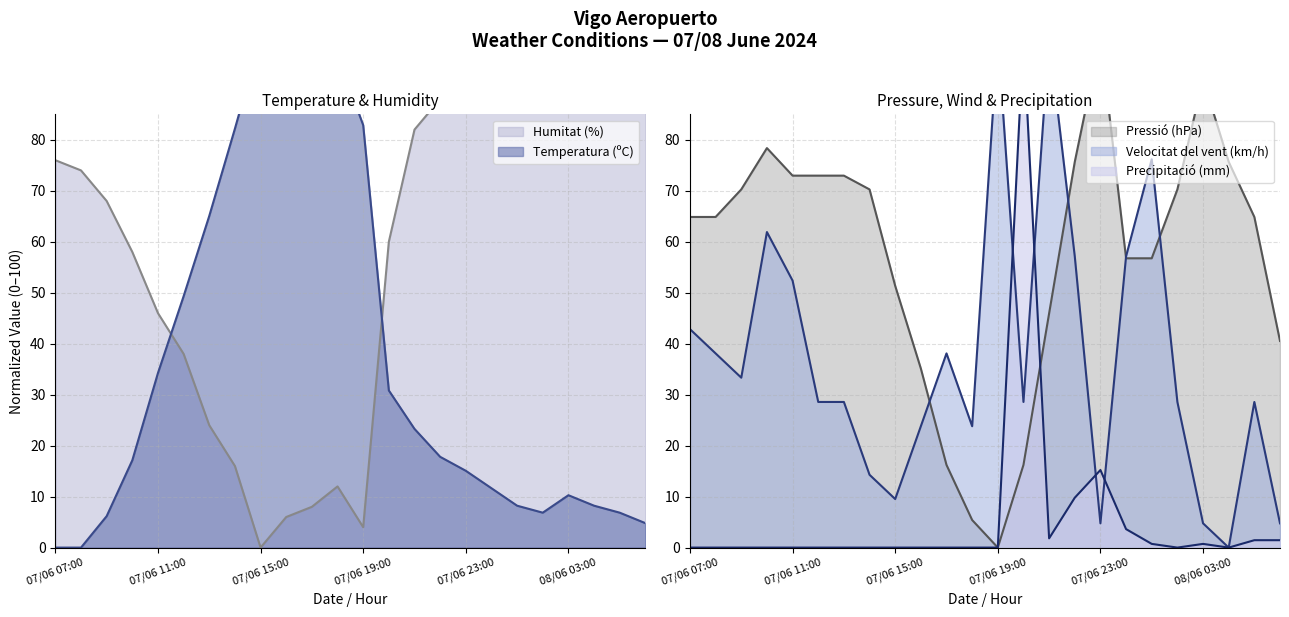

Which category has the lowest value in the Pressió (hPa) series?

07/06 19:00